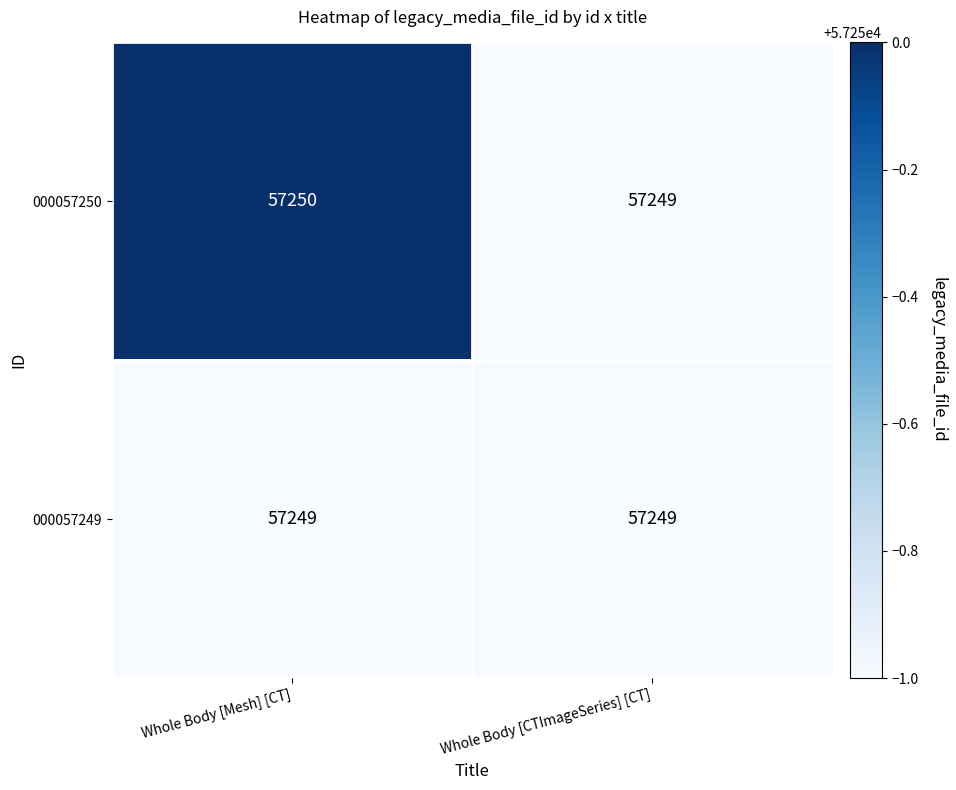

Which series changed the most between Whole Body [Mesh] [CT] and Whole Body [CTImageSeries] [CT]?

000057250